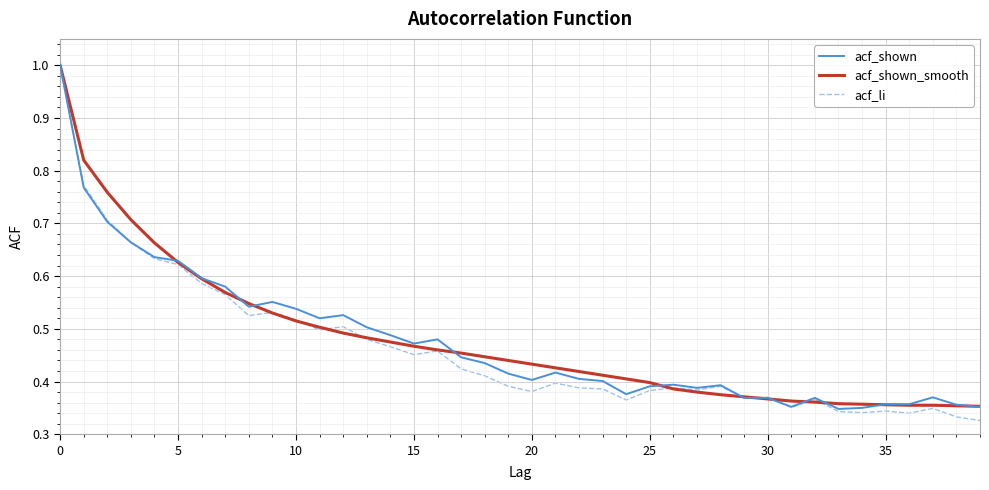

What is the highest value of the acf_shown series?

1.0